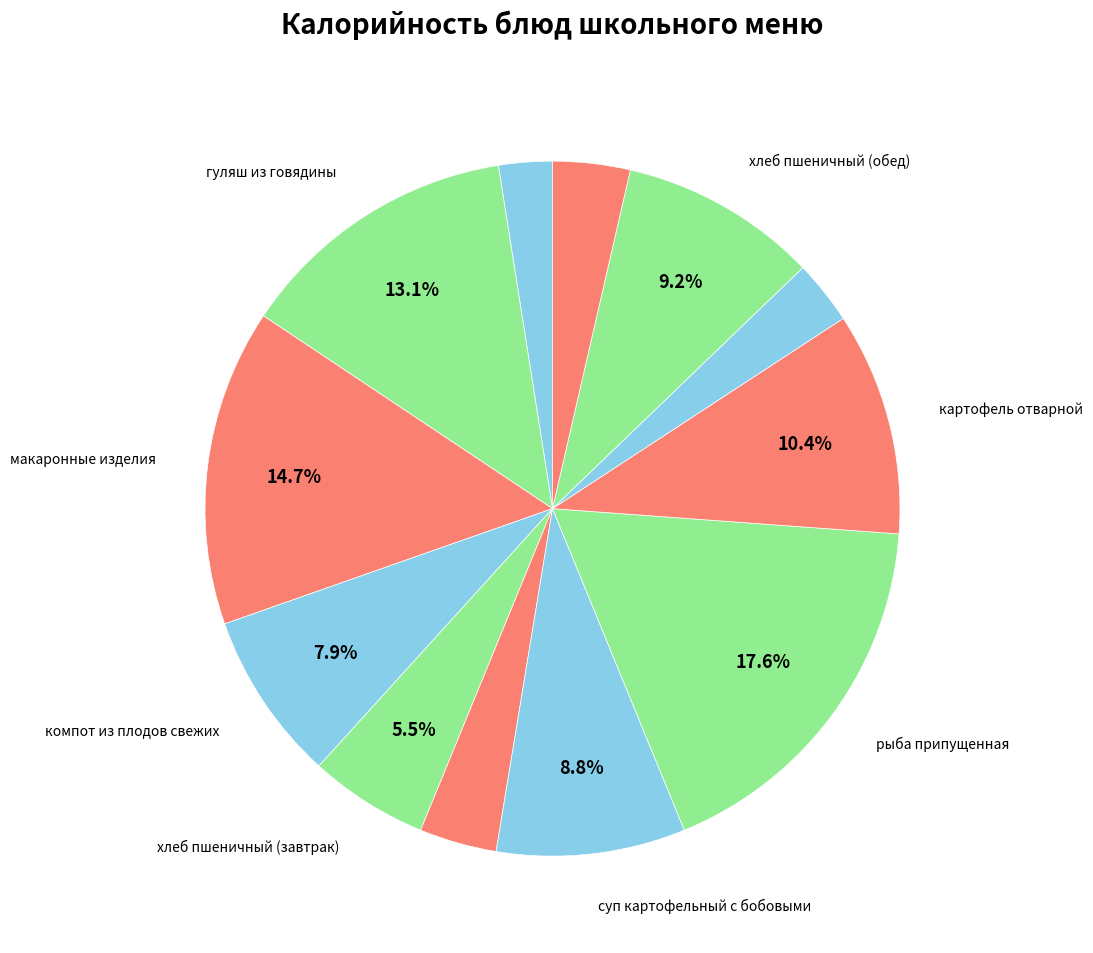

To the nearest percent, what is the average slice percentage?

8%